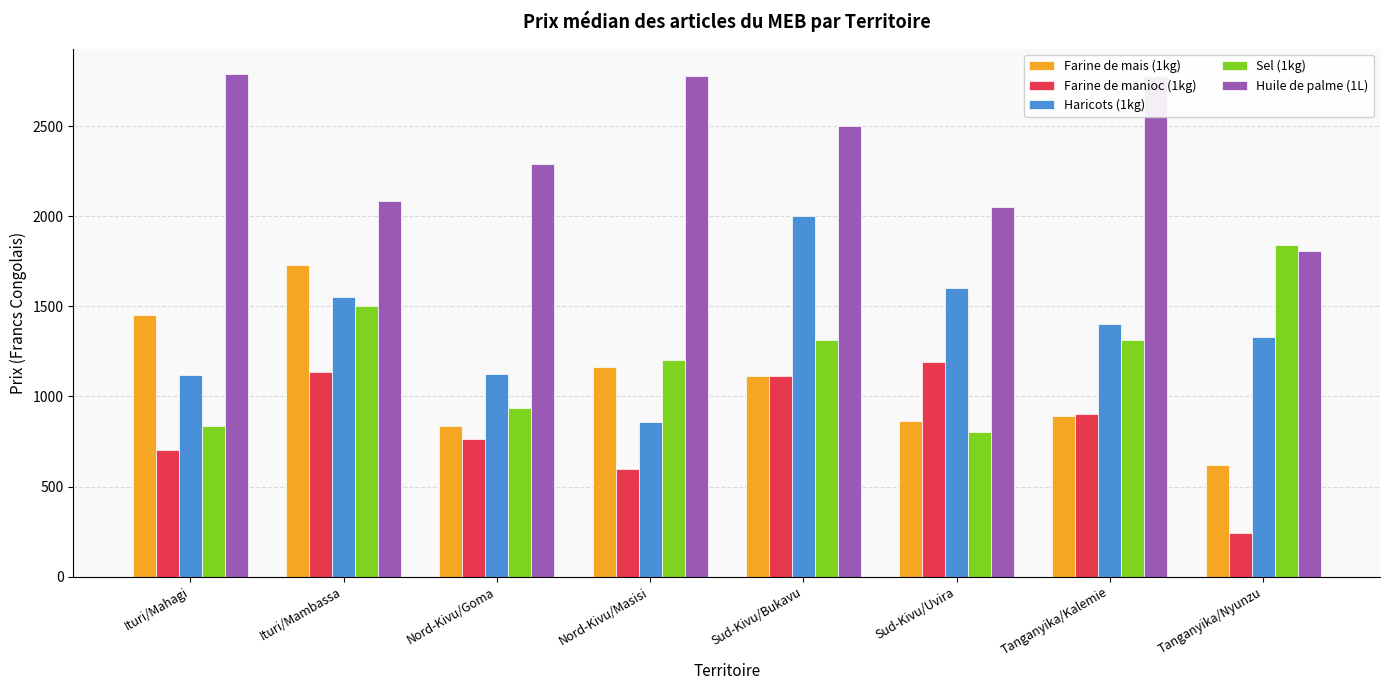

The Huile de palme (1L) series shows 1455.5 at Nord-Kivu/Masisi. True or false?

False